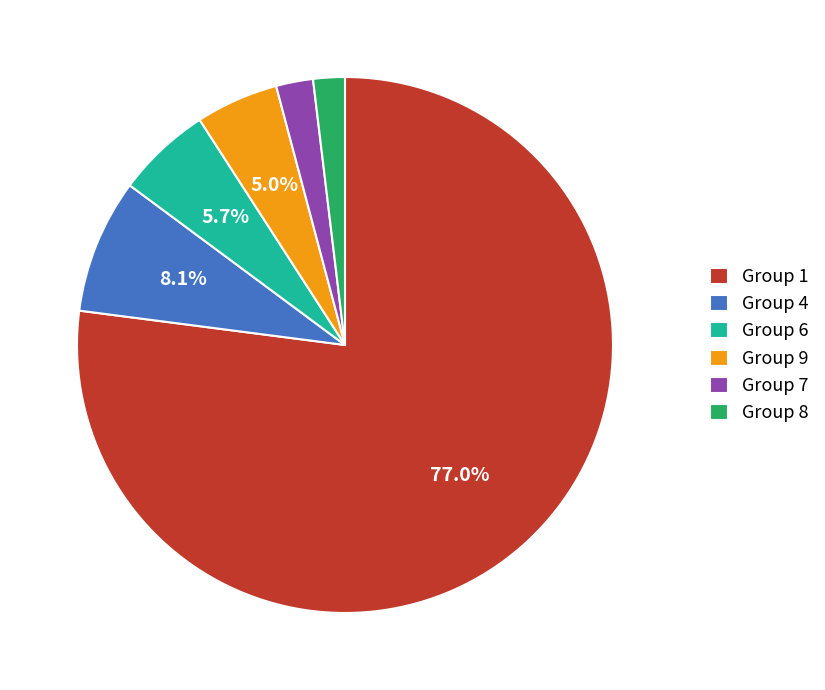

How many slices are in this pie chart?

6